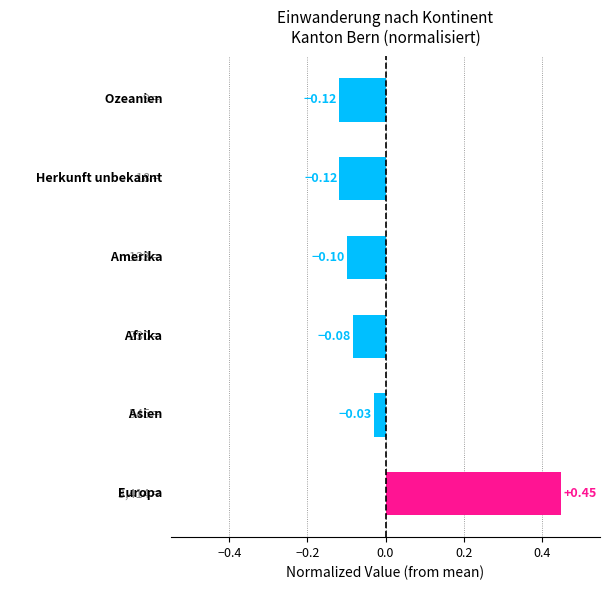

How many data points are above 0?

1